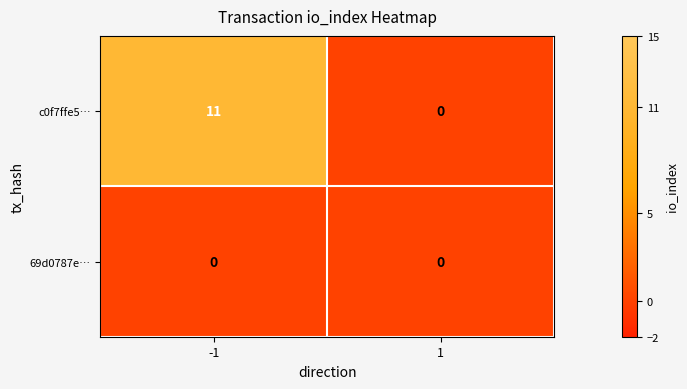

What is the difference between the maximum and minimum values in the c0f7ffe5… series?

11